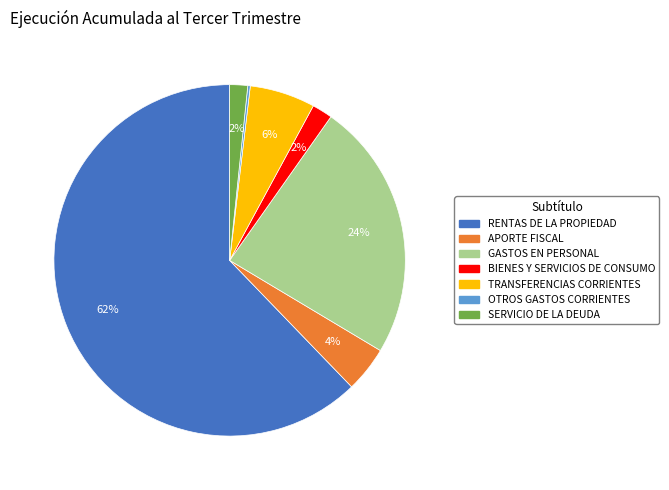

Is the sum of APORTE FISCAL and TRANSFERENCIAS CORRIENTES greater than half?

No